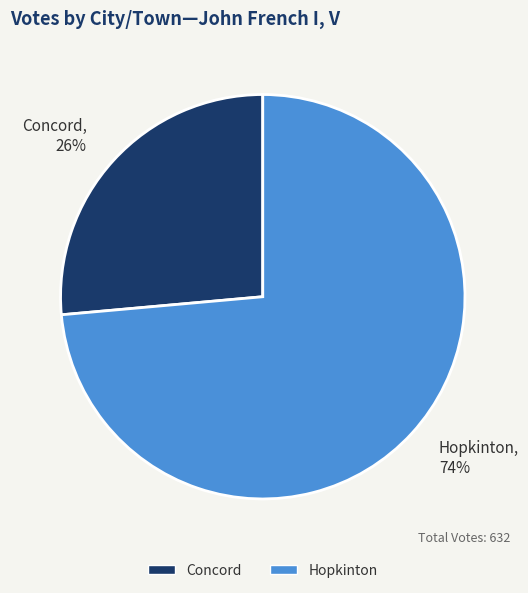

To the nearest percent, what is the average slice percentage?

50%